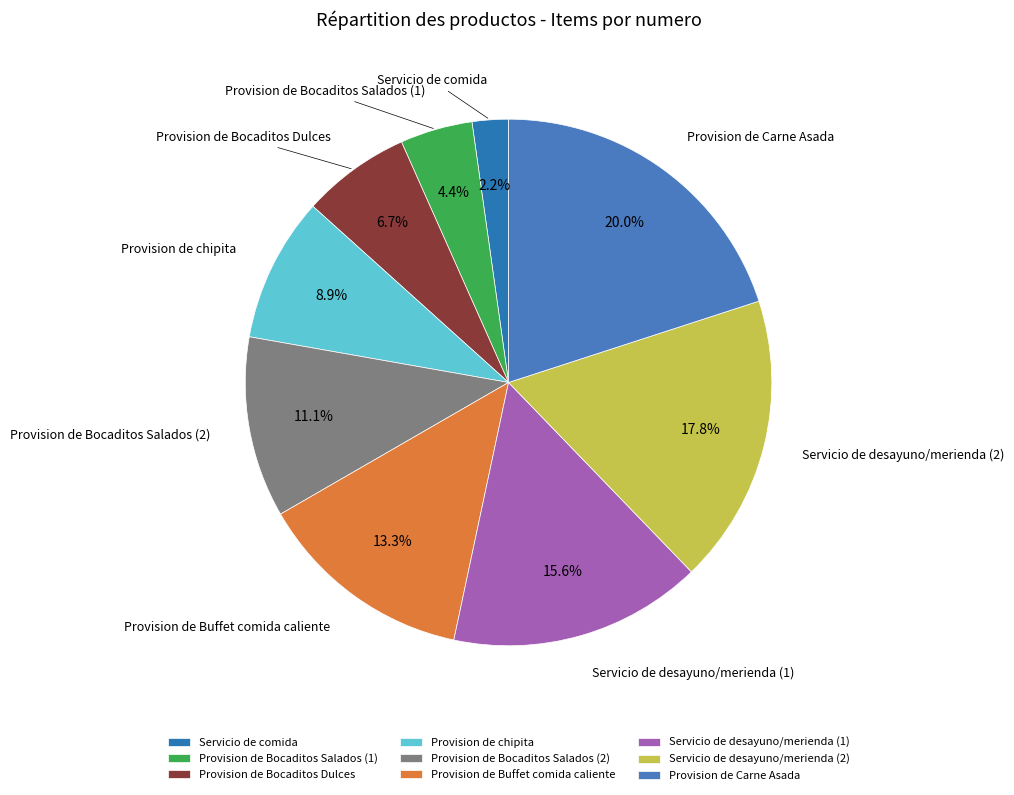

Rank the categories by value from lowest to highest.

Servicio de comida, Provision de Bocaditos Salados (1), Provision de Bocaditos Dulces, Provision de chipita, Provision de Bocaditos Salados (2), Provision de Buffet comida caliente, Servicio de desayuno/merienda (1), Servicio de desayuno/merienda (2), Provision de Carne Asada